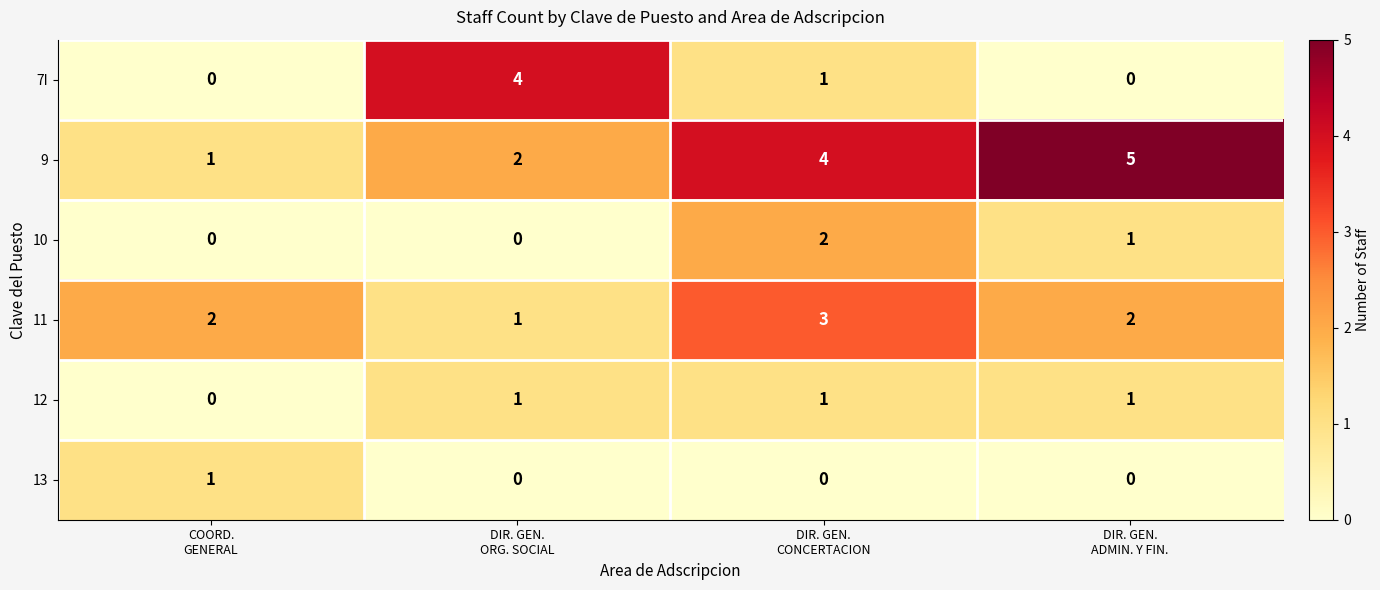

Which series has the largest total across all categories?

9